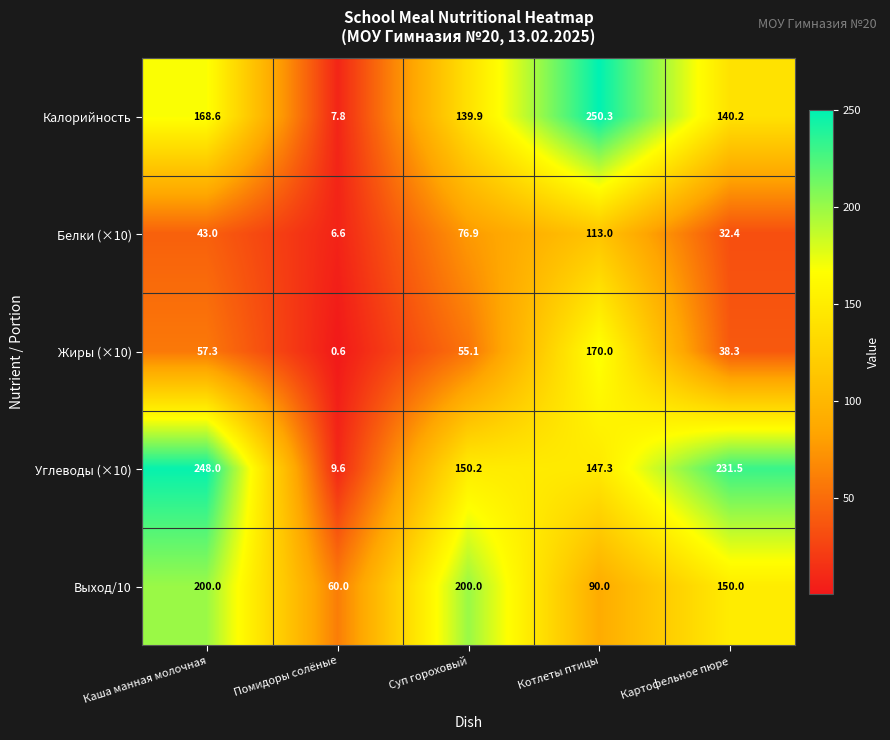

Read the Калорийность value at Помидоры солёные.

7.8